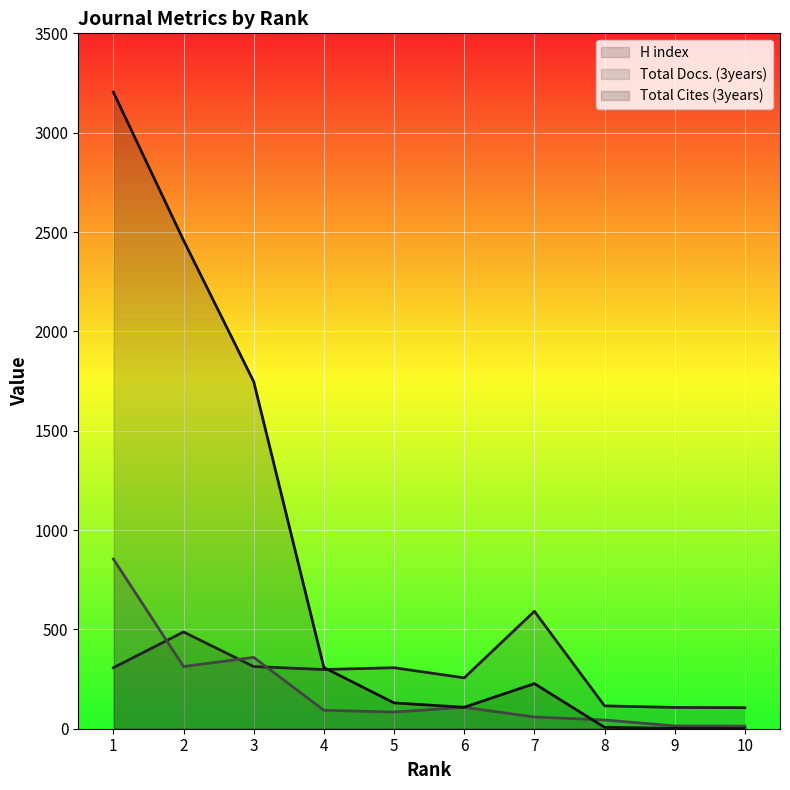

True or false: Total Docs. (3years) has more than 1 points higher than both neighbors.

True